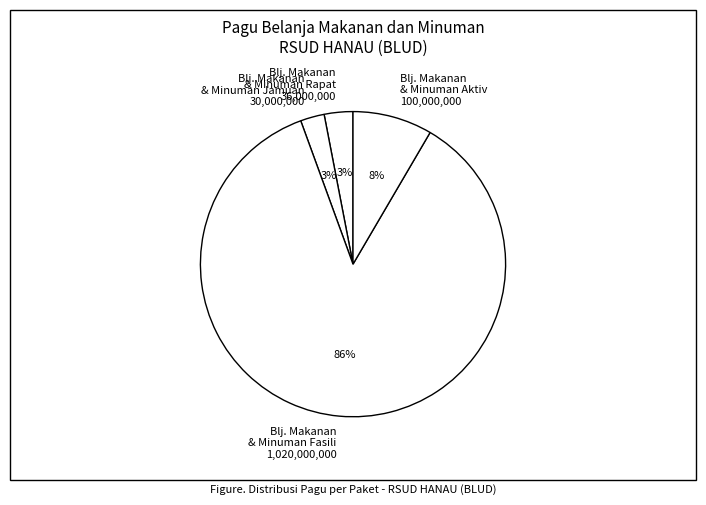

To the nearest percent, what portion does Blj. Makanan & Minuman Fasili 1,020,000,000 represent?

86%